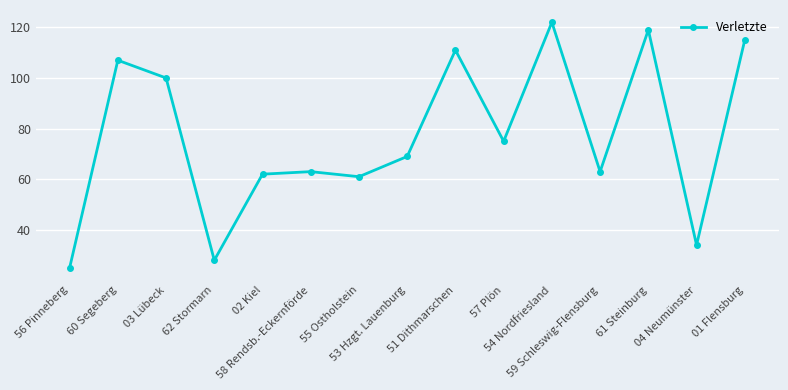

Reading left to right, what are all the values shown in this chart?

25	107	100	28	62	63	61	69	111	75	122	63	119	34	115